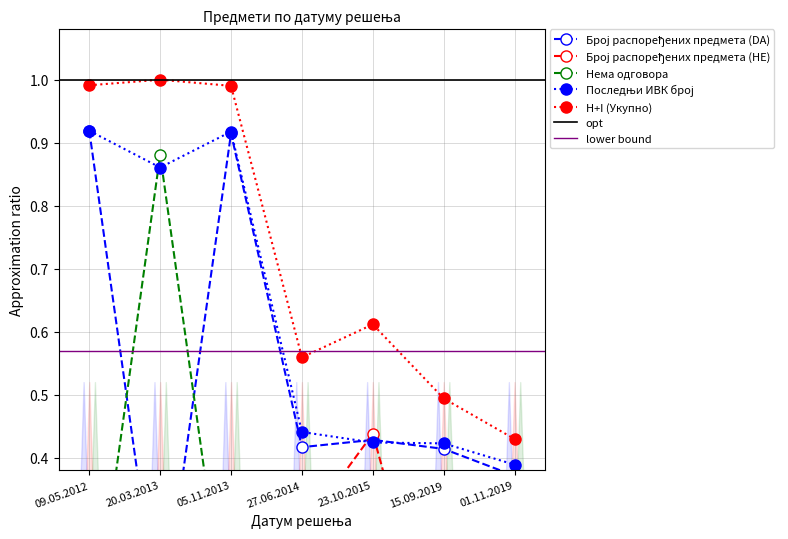

After their last crossing, which series has the higher values: Брoj распоређених предмета (НЕ) or Нема одговора?

Нема одговора